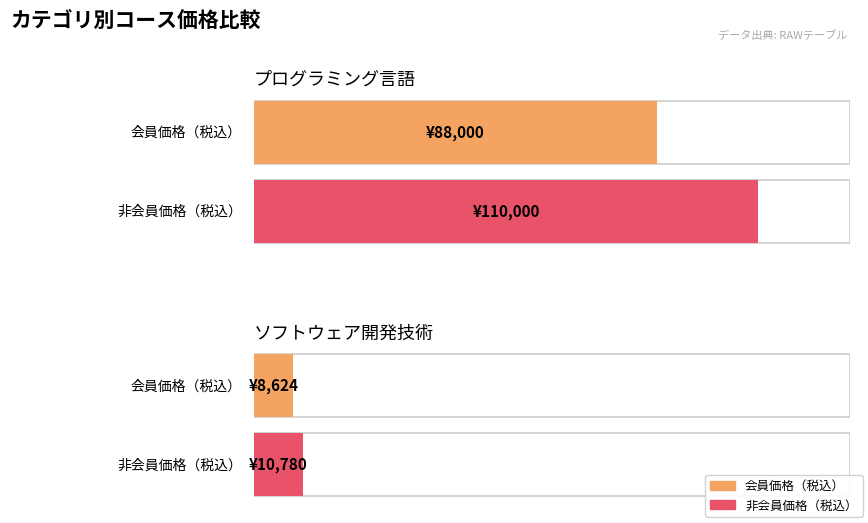

What is the average value of the 会員価格
(税込） series?

48312